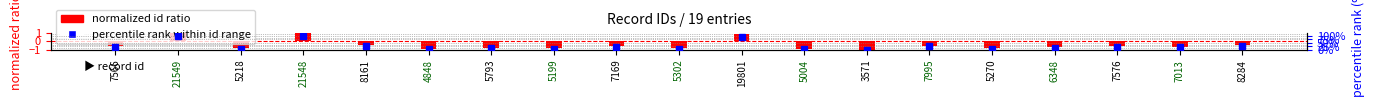

What is the highest value of the percentile rank within id range series?

100.0